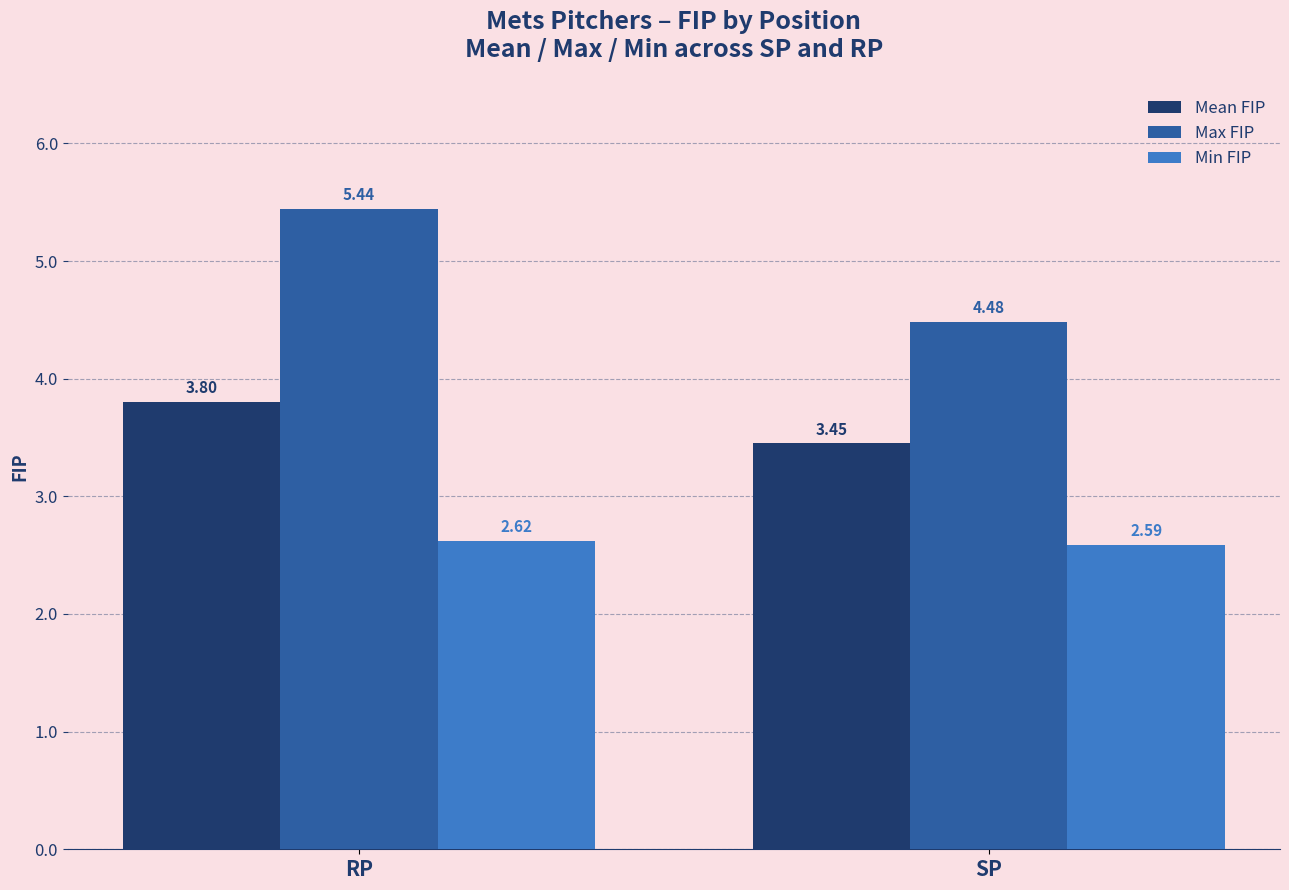

True or false: Max FIP has a value of 3.2 at RP.

False